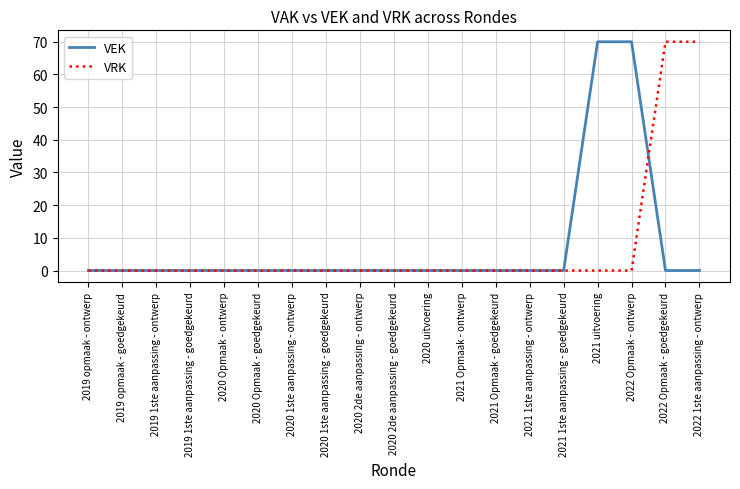

What is the total value across all series at 2021 uitvoering?

70